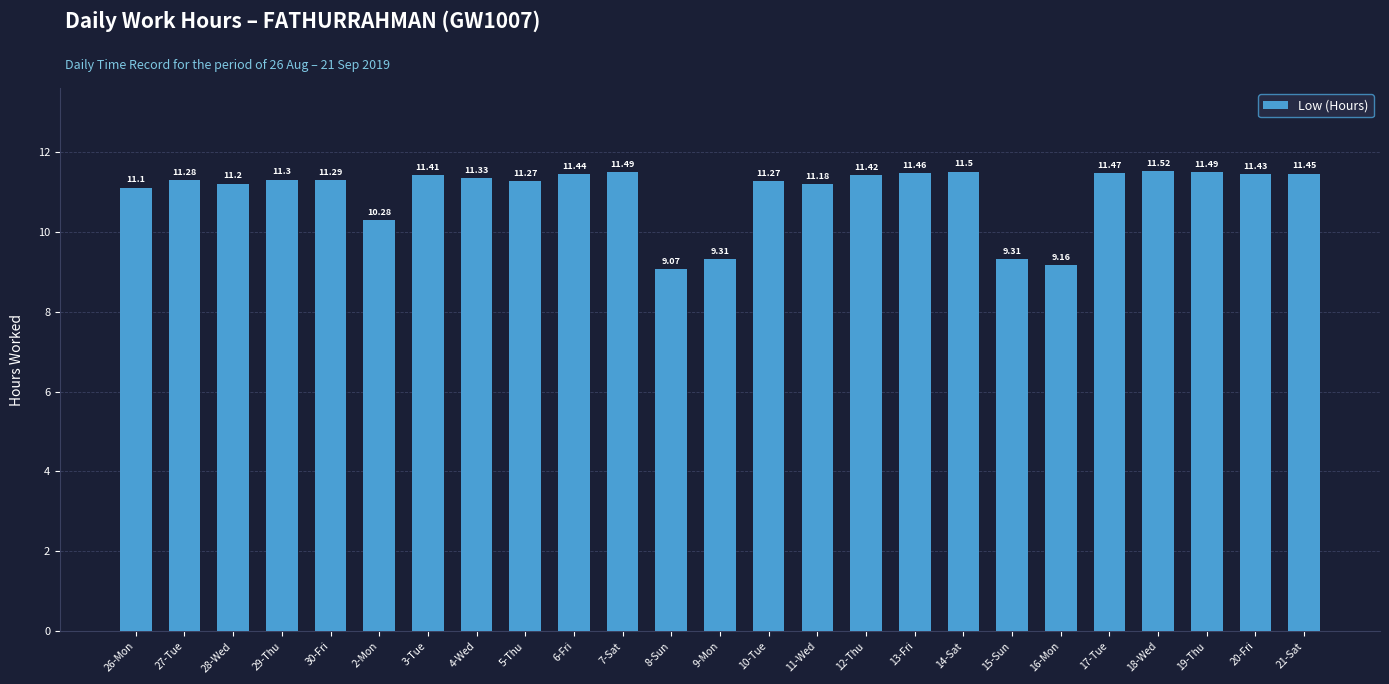

What is the greatest value displayed?

11.5